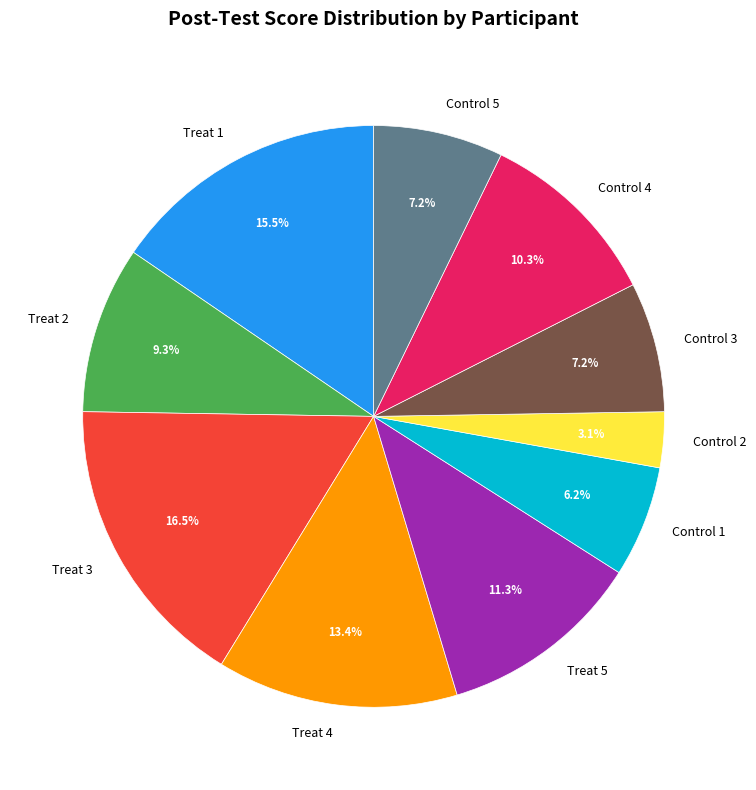

Does Treat 2 represent more than half of the total?

No